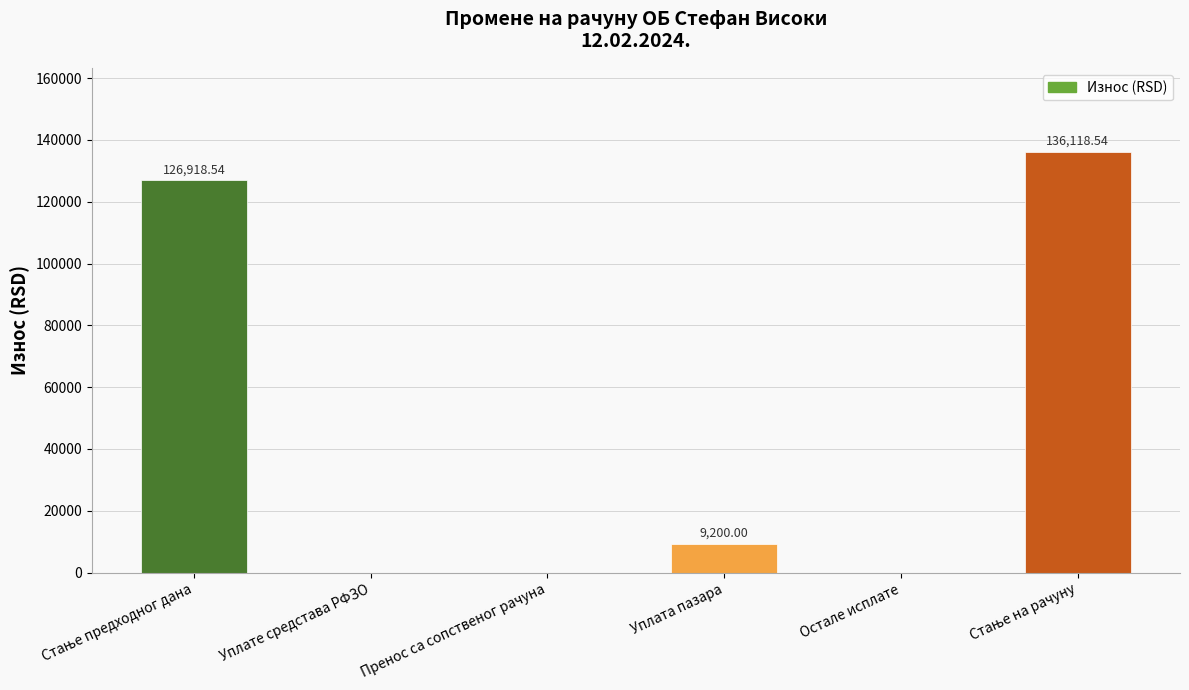

What is the change in value from Уплате средстава РФЗО to Уплата пазара?

+9200.0